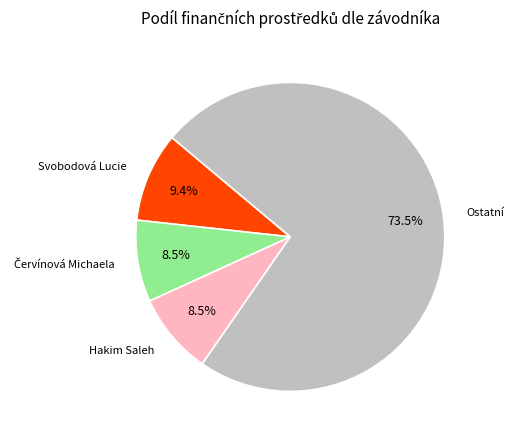

Does any single category account for the majority?

Yes